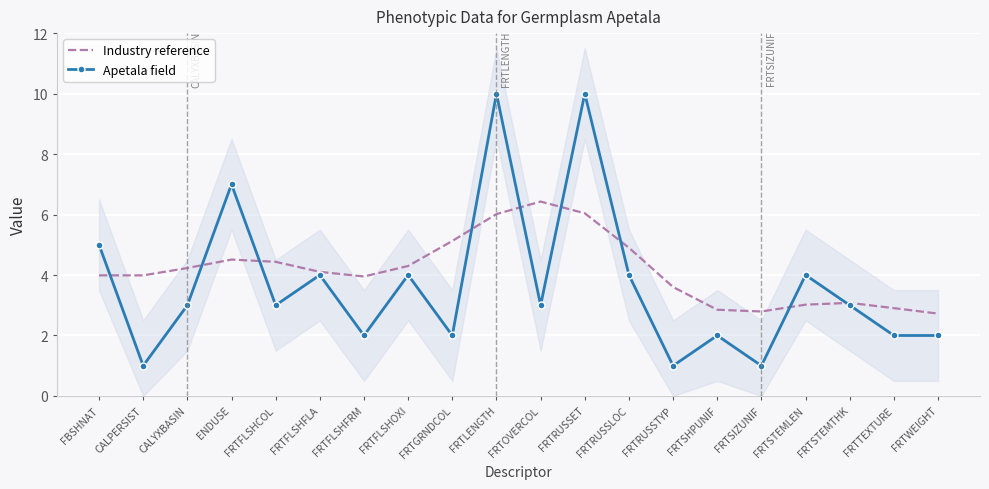

Where is the first local minimum for Apetala field?

CALPERSIST